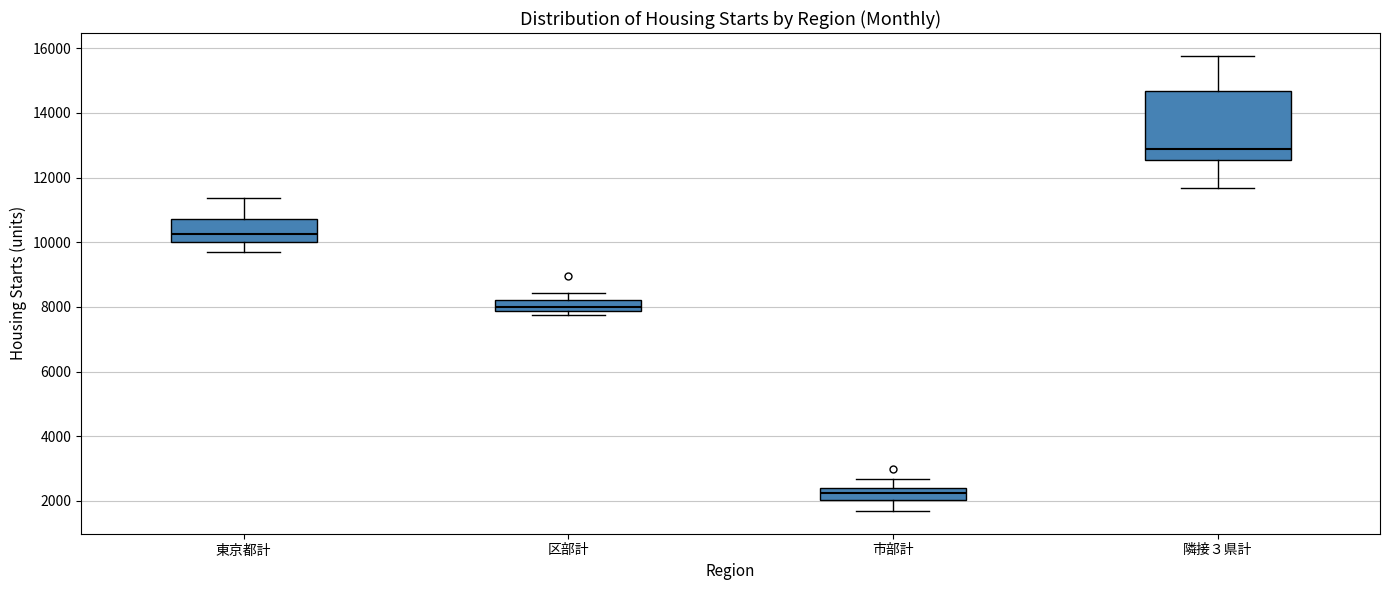

Comparing the boxes themselves (not the whiskers), which one is the tallest?

隣接３県計